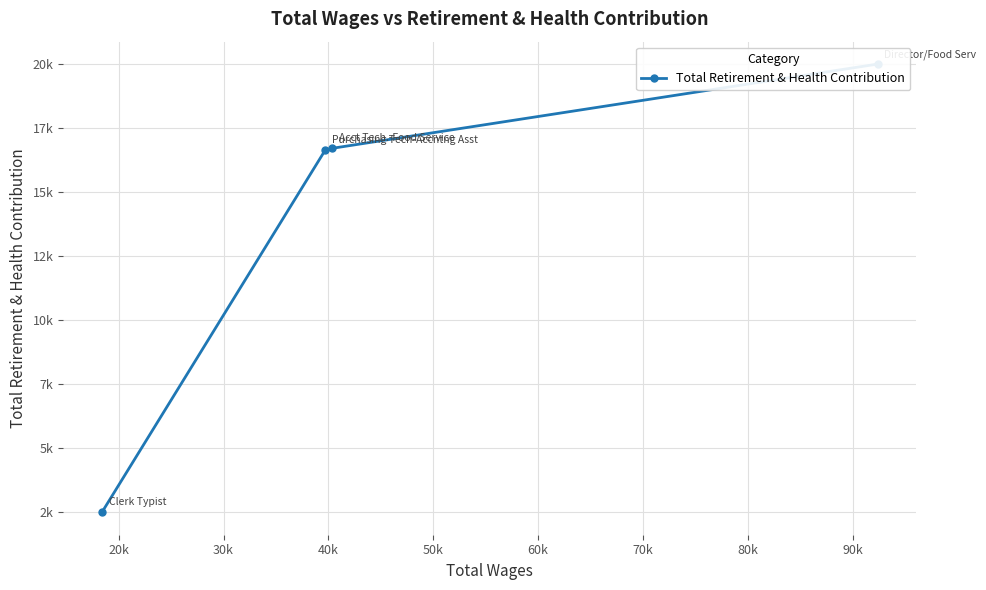

Does the chart display data point markers on the line(s)?

Yes